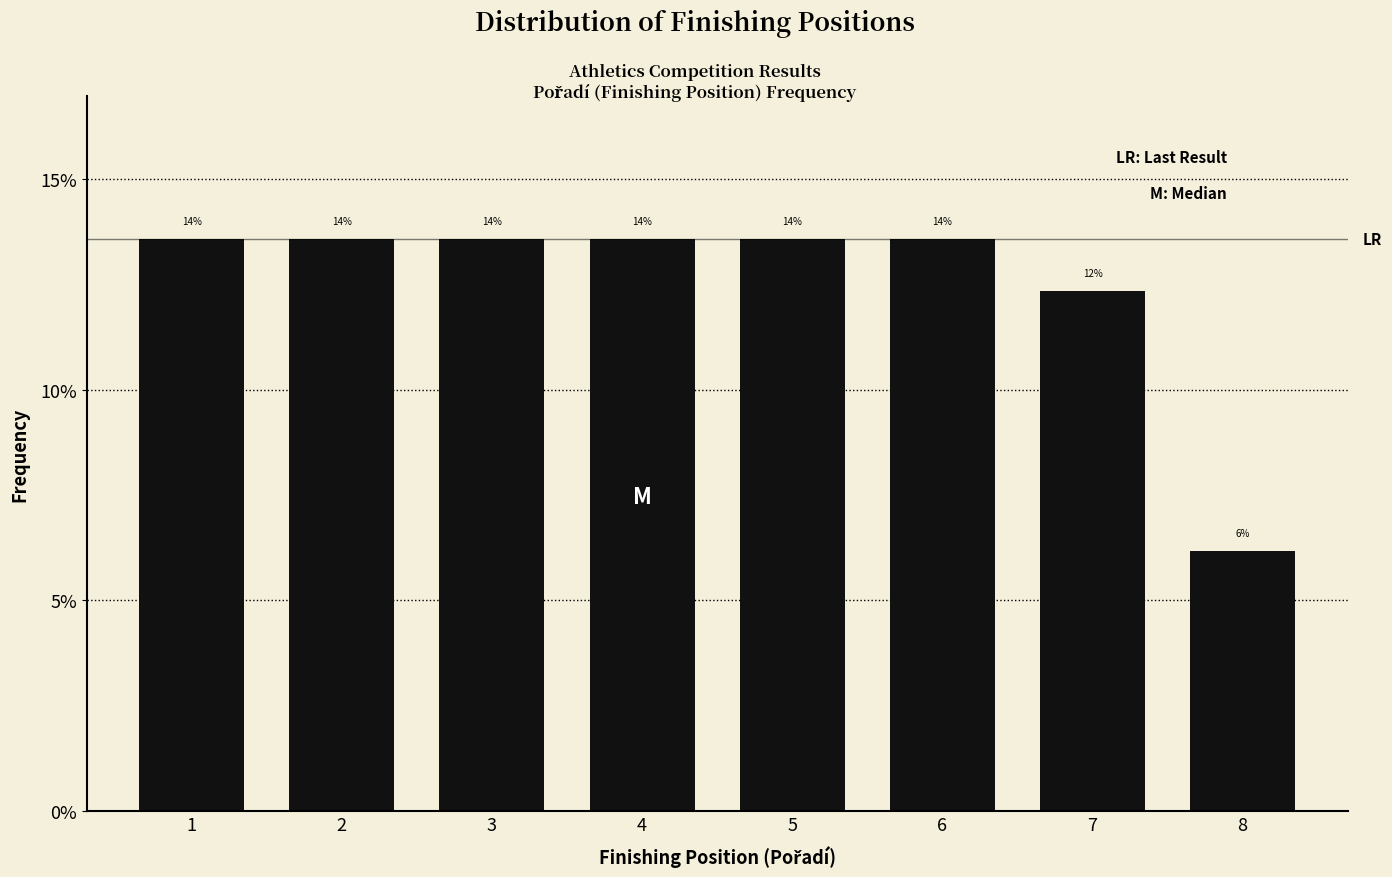

Does the chart contain any negative values?

No